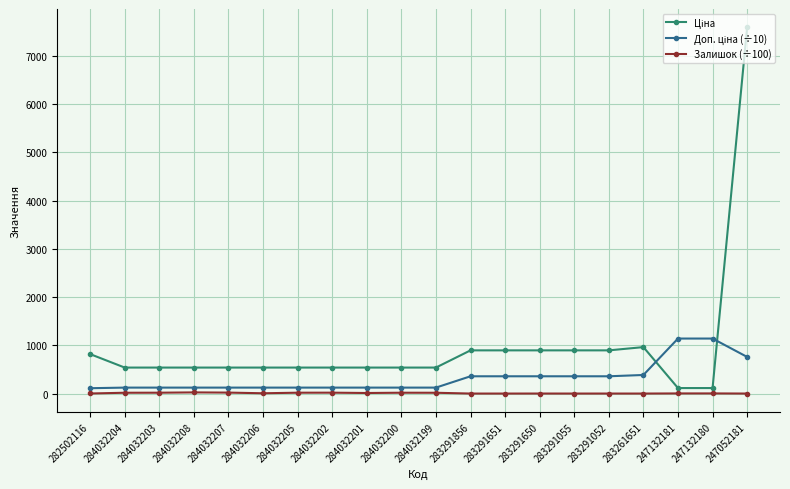

True or false: Залишок (÷100) has a value of 0.4 at 283291650.

True